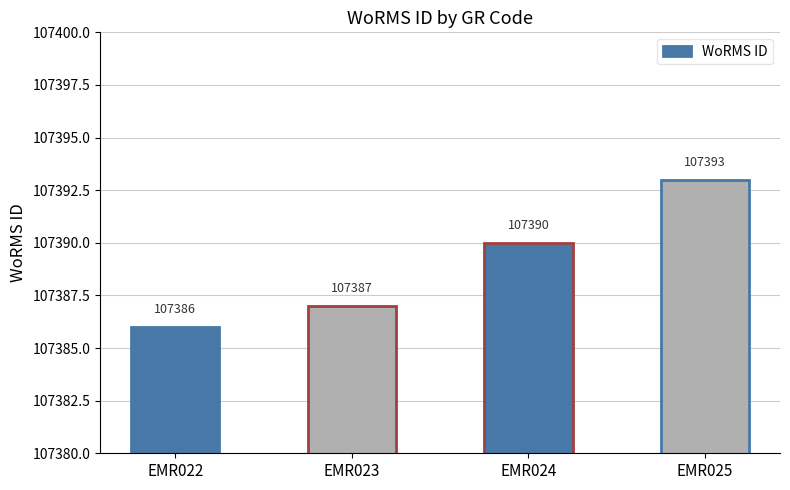

What is the value of the 4th bar from the left?

107393